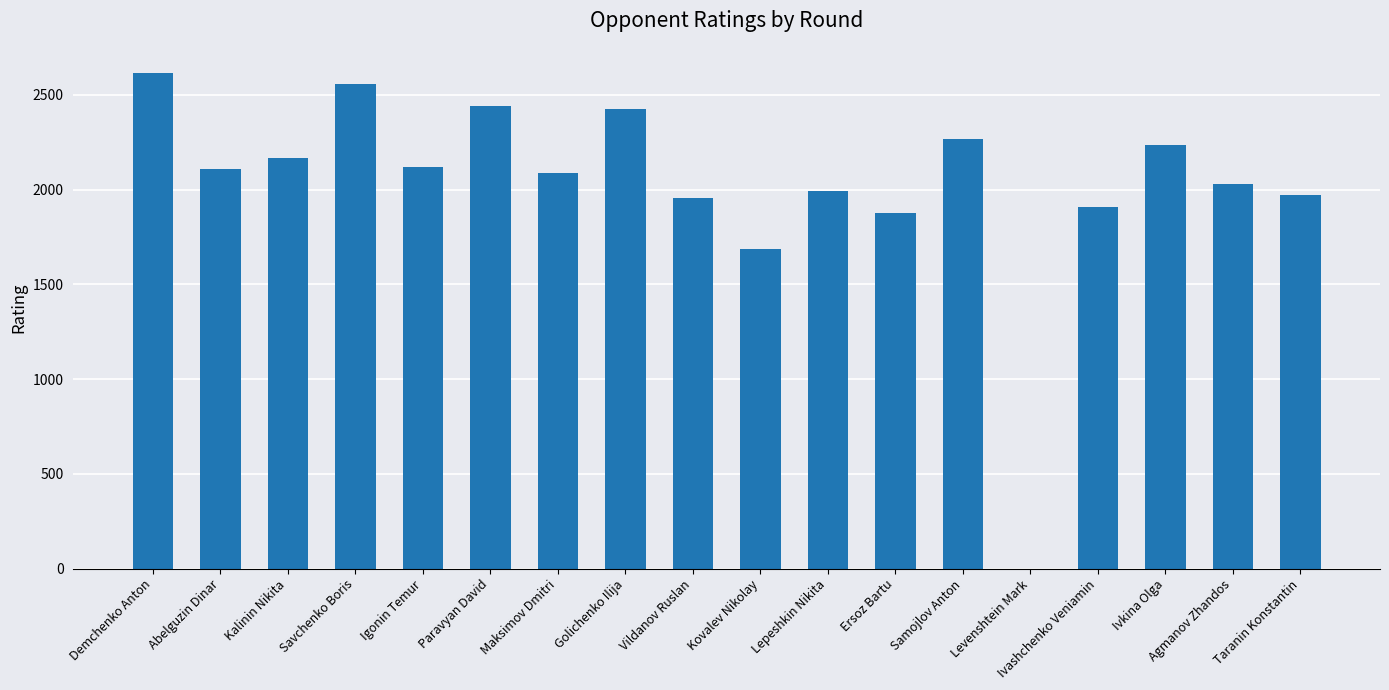

At which label is the value closest to 1308?

Kovalev Nikolay